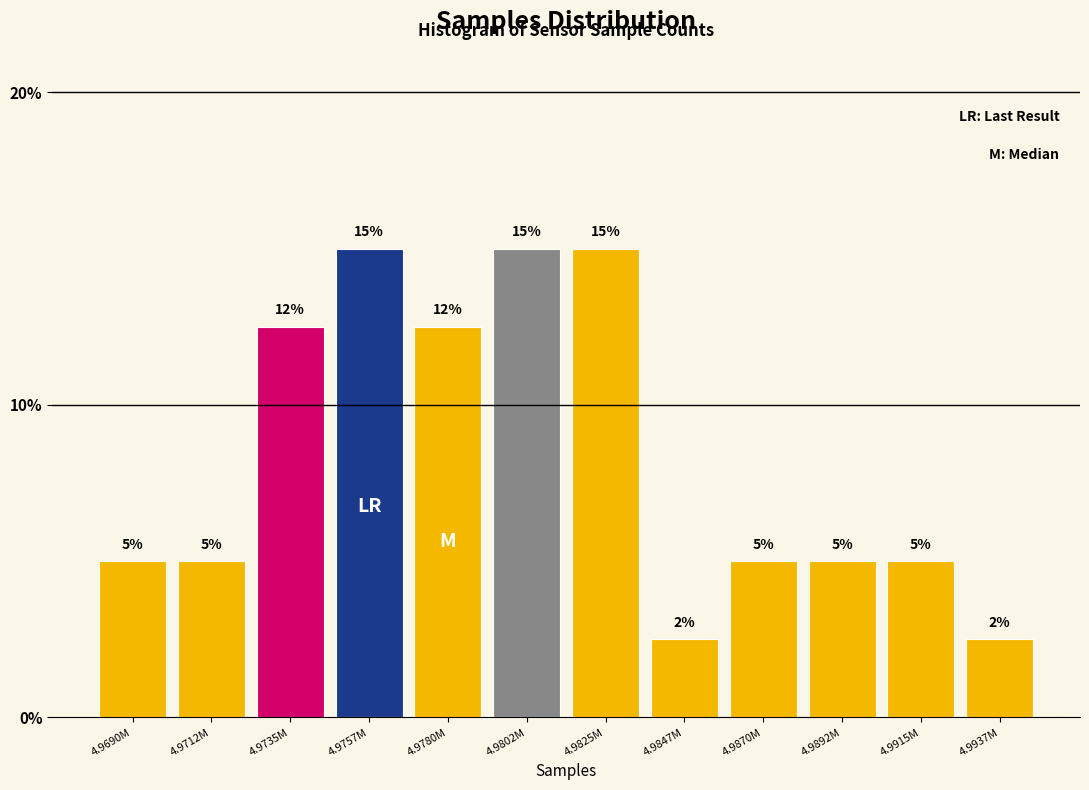

True or false: the data shows 0.7 at 4.9937M.

False